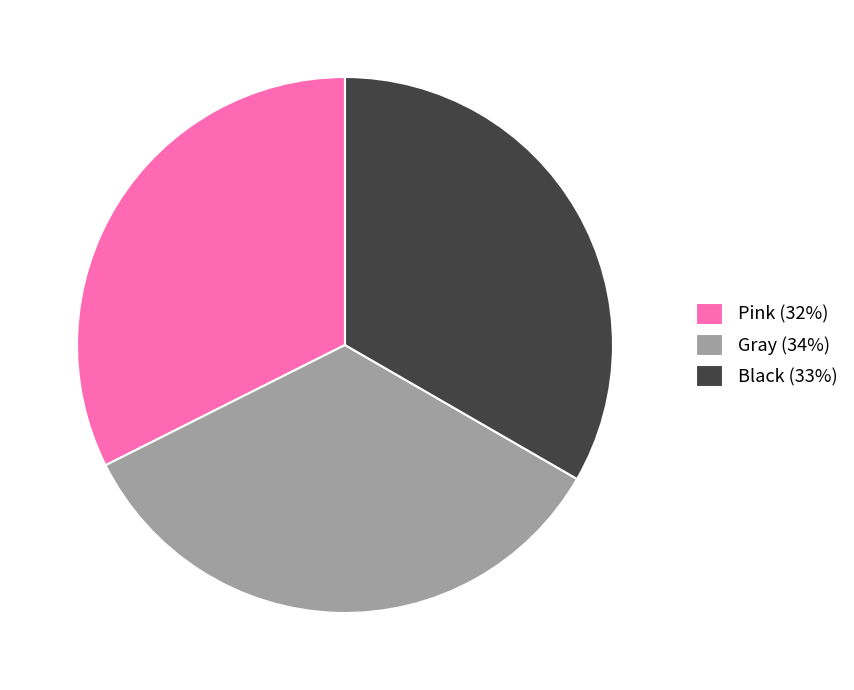

Is there a majority slice in this chart?

No